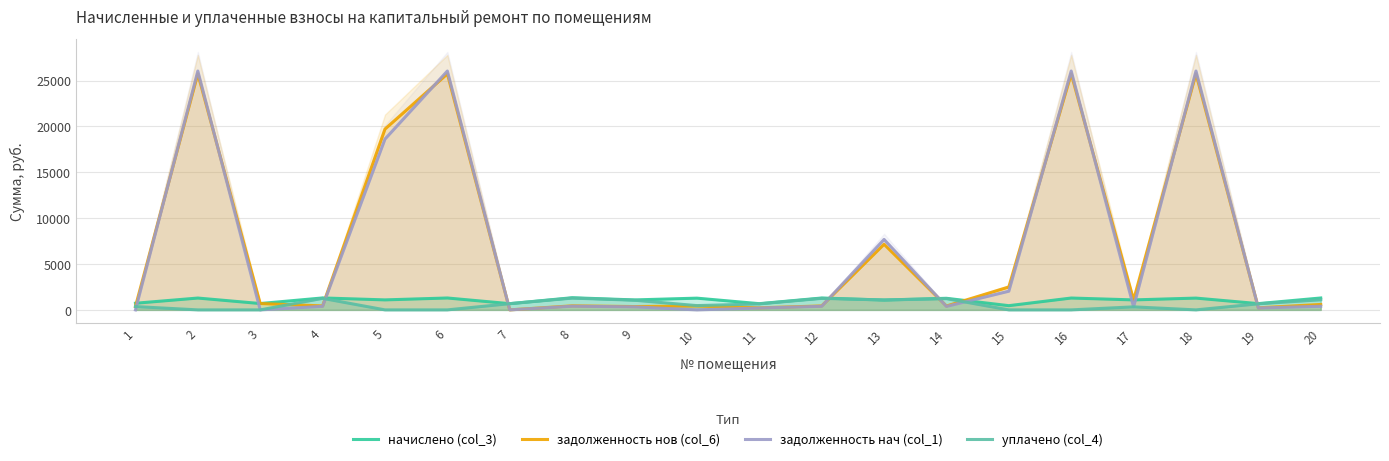

Which series has the widest spread of values?

задолженность нач (col_1)